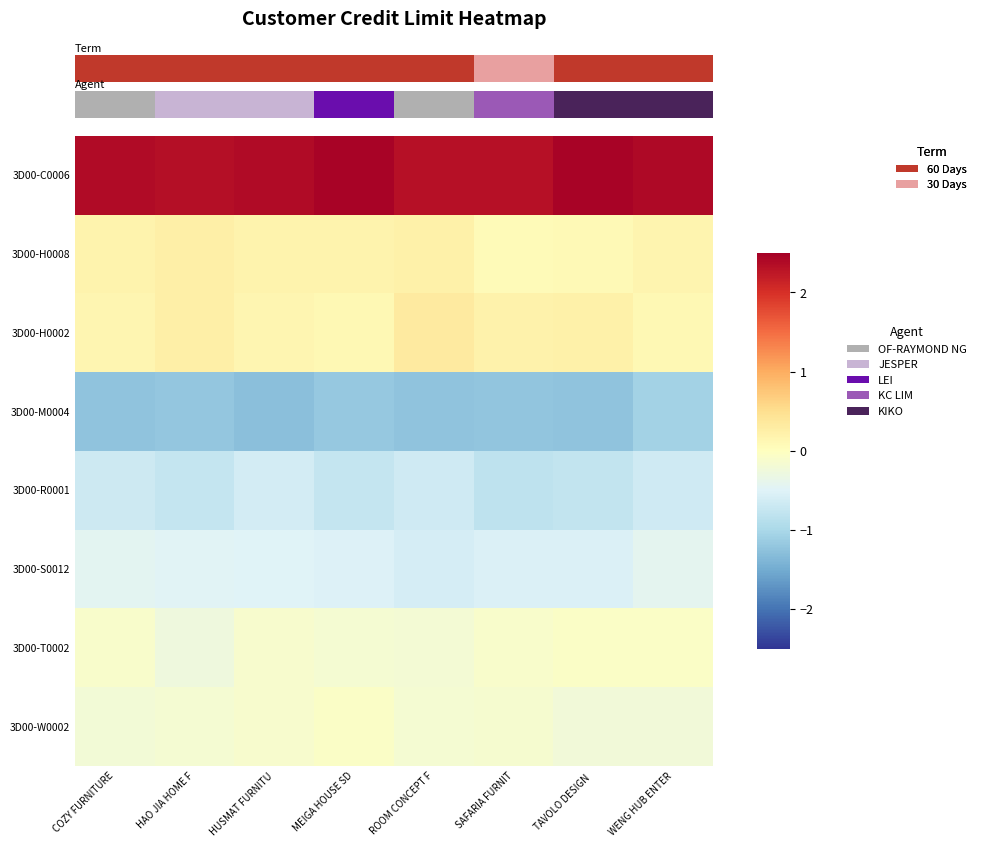

At HUSMAT FURNITU, list the series in order from smallest to largest.

3D00-M0004, 3D00-R0001, 3D00-S0012, 3D00-T0002, 3D00-W0002, 3D00-H0002, 3D00-H0008, 3D00-C0006